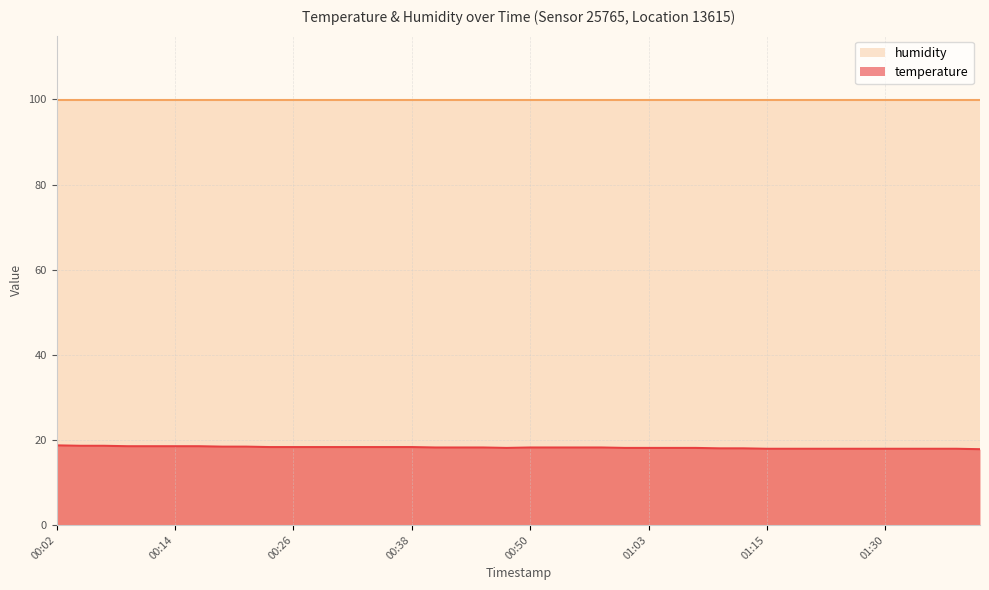

At which category does the chart reach its peak across all series?

00:02